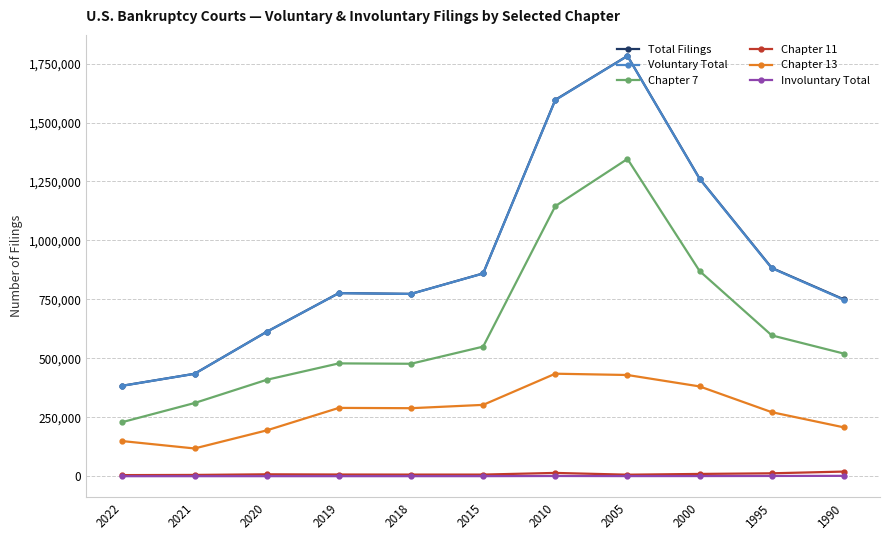

True or false: Total Filings and Chapter 13 cross at least once.

False